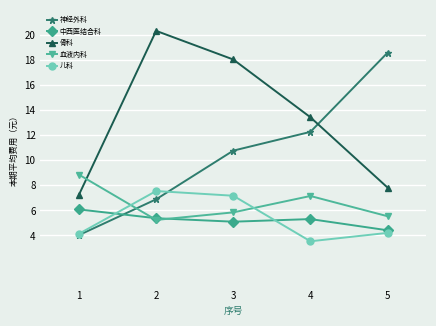

Reading left to right, extract all data points from this chart.

神经外科: 4030.3	6885.6	10768.2	12265.6	18582.9
中西医结合科: 6077.0	5375.2	5098.4	5306.8	4412.6
骨科: 7253.6	20326.9	18041.8	13431.3	7822.9
血液内科: 8851.4	5239.0	5841.5	7149.8	5534.7
儿科: 4135.5	7544.6	7169.9	3535.3	4206.1